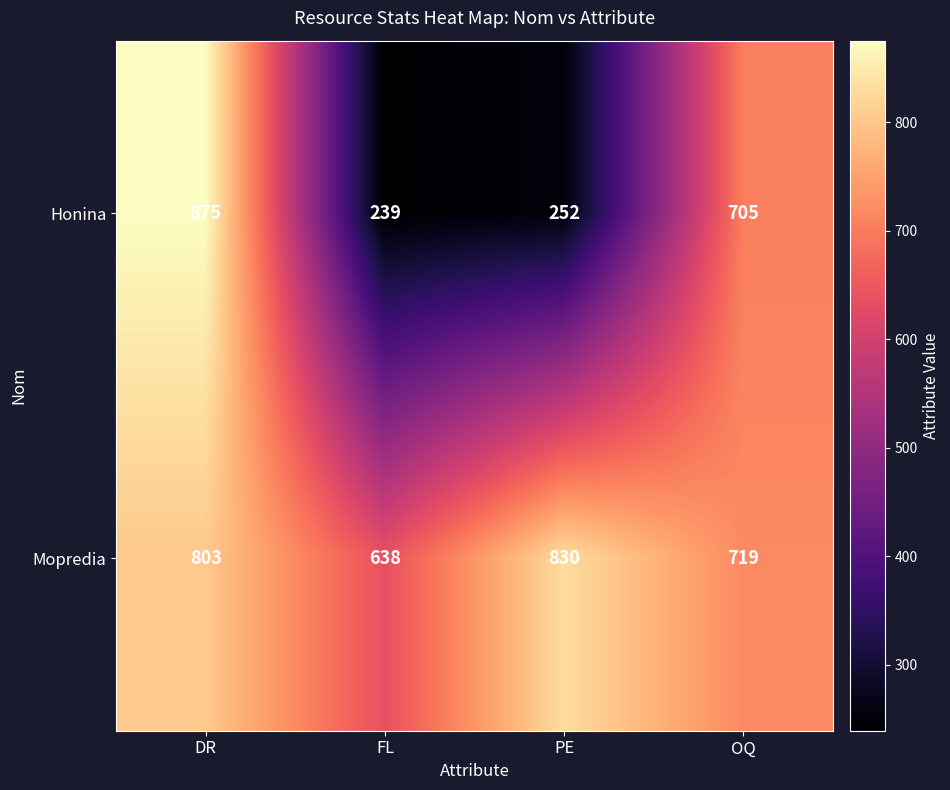

At which label does Honina first exceed 705?

DR